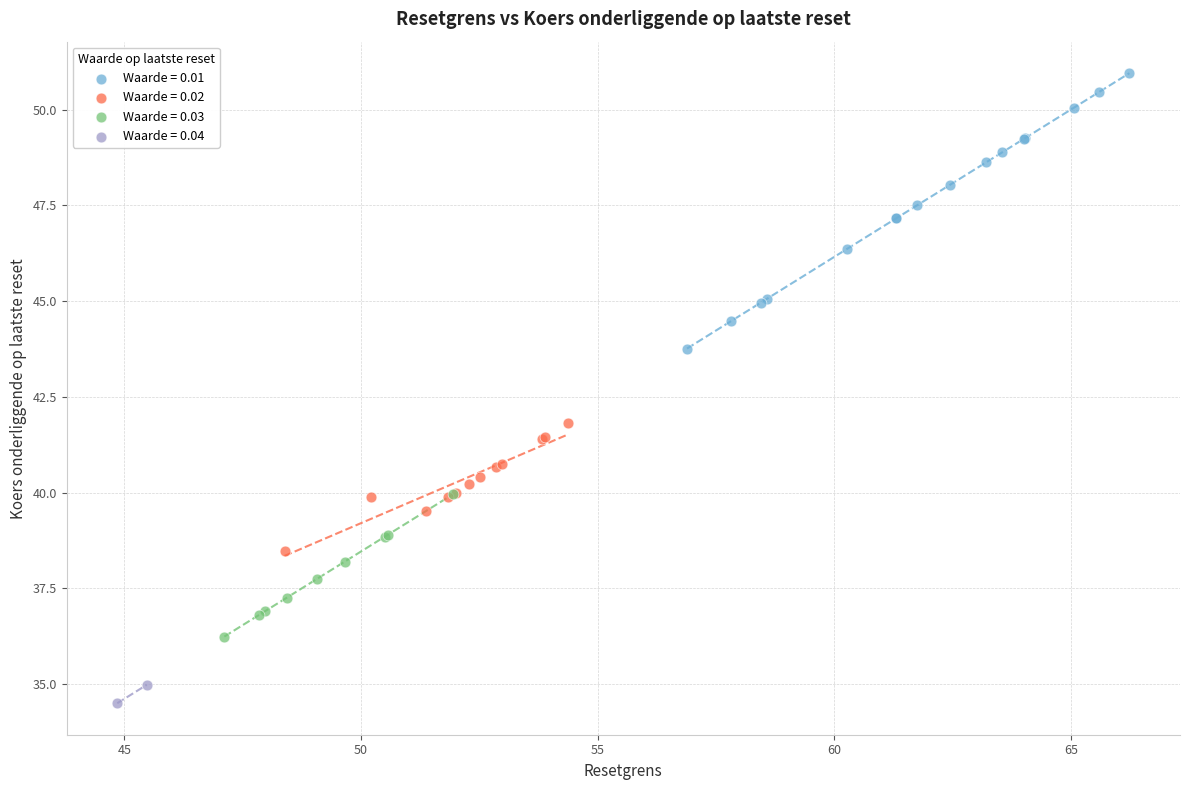

What are all the series names shown in the legend?

Waarde = 0.01, Waarde = 0.02, Waarde = 0.03, Waarde = 0.04